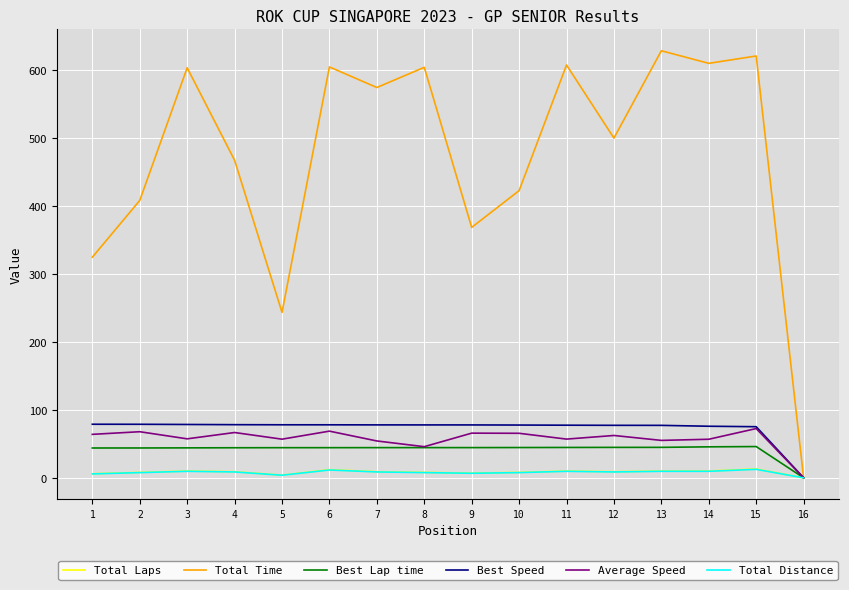

The Average Speed series shows 68.6 at 6. True or false?

True